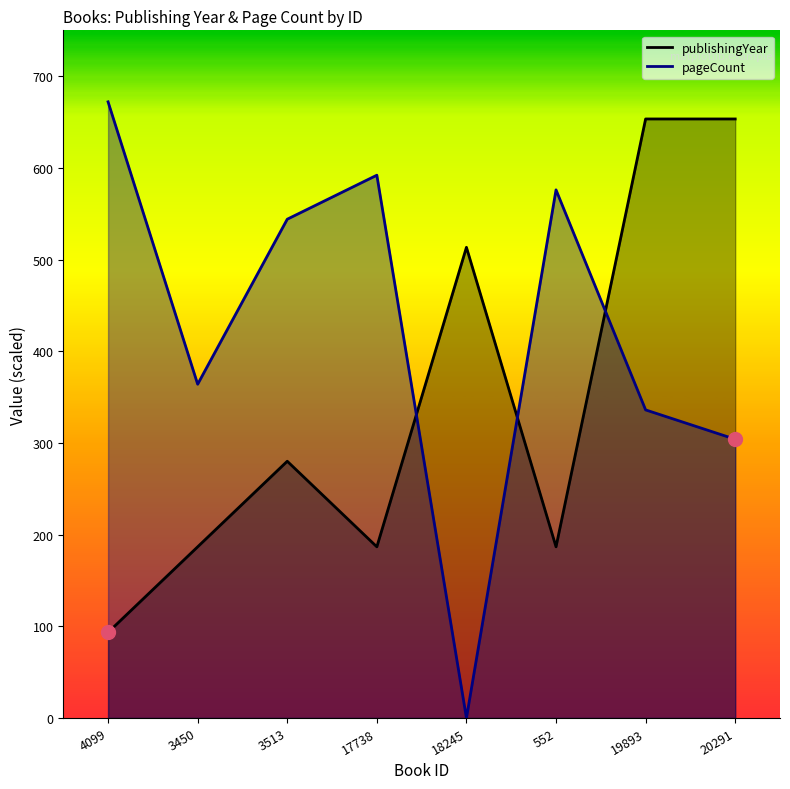

In pageCount, how many points are lower than both neighbors (excluding endpoints)?

2